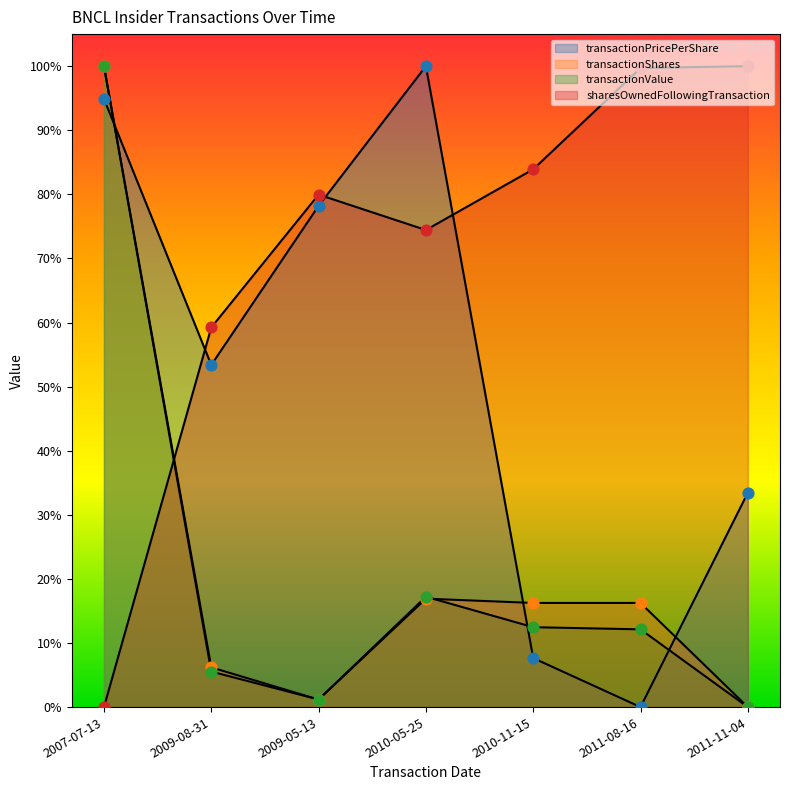

Which series reaches the minimum Y coordinate?

transactionPricePerShare